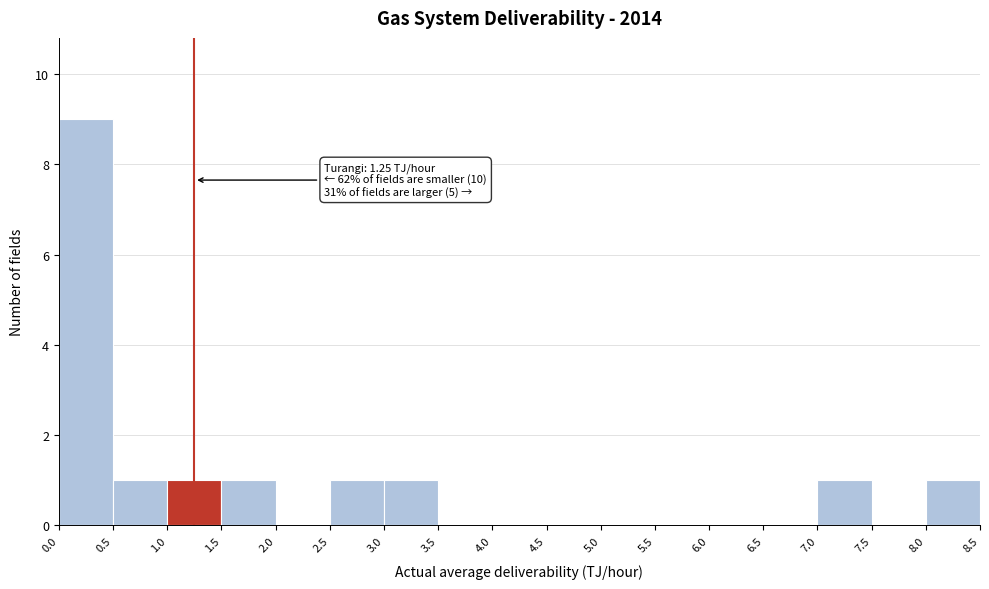

Over which range of the x-axis is the bar tallest?

0.0 to 0.5